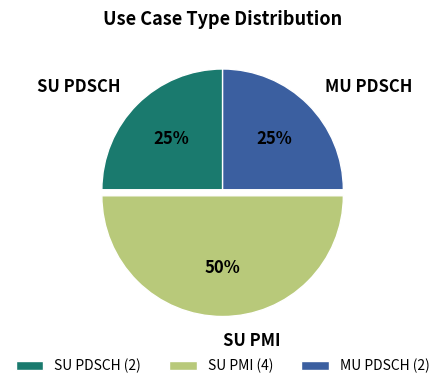

Does MU PDSCH account for over 50% of the chart?

No